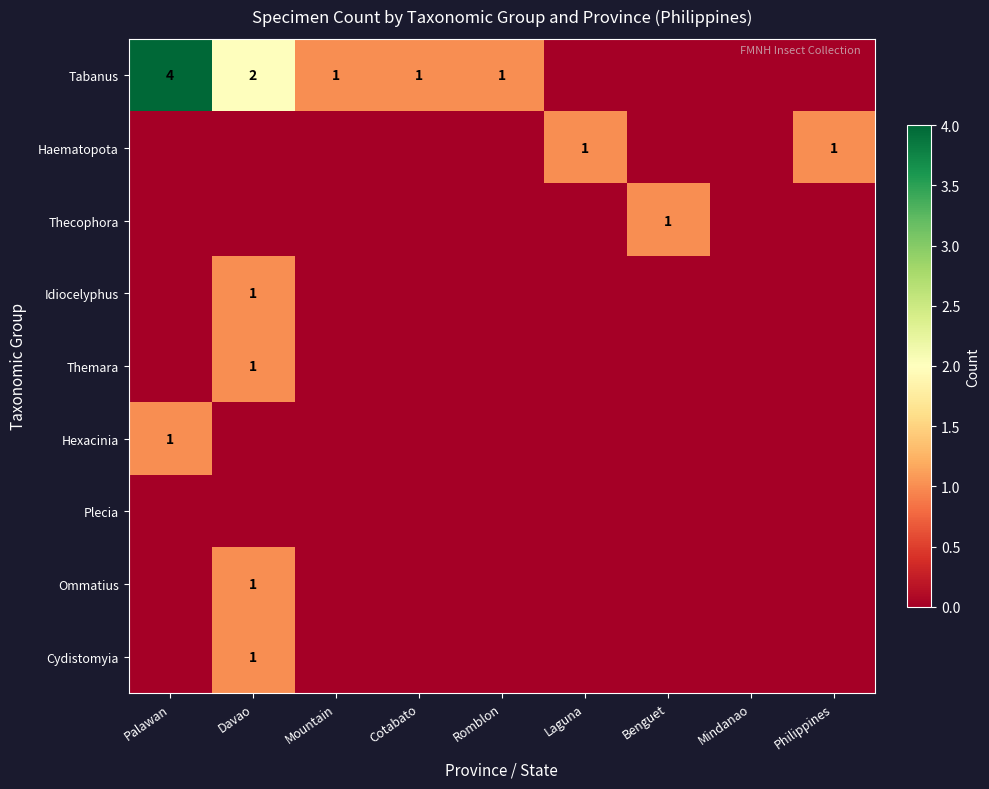

True or false: Ommatius has a value of 1 at Davao.

True